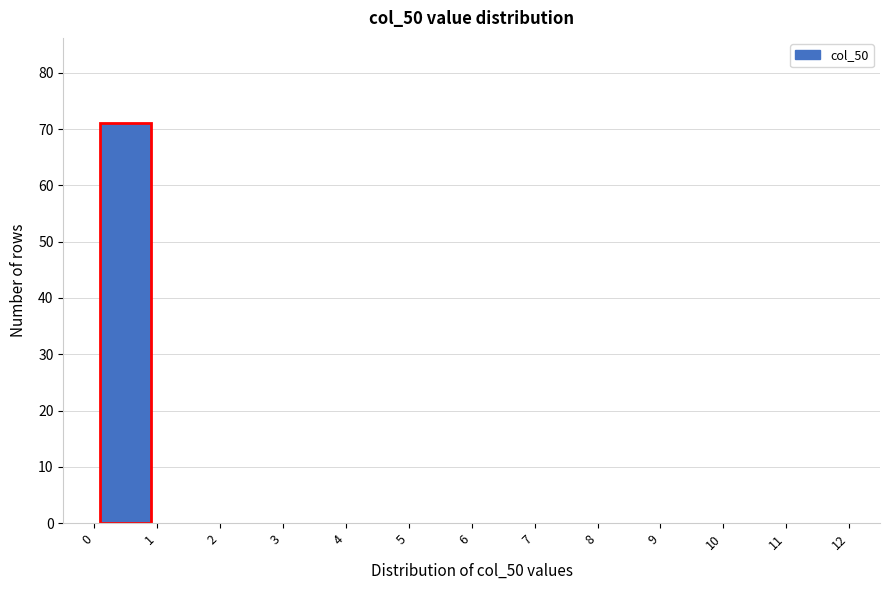

Reading left to right, transcribe this chart: for each bar, give the range it covers on the x-axis and its height. The values are not printed on the chart, so give them approximately, as read against the axis.

0 to 1: 71
1 to 2: 0
2 to 3: 0
3 to 4: 0
4 to 5: 0
5 to 6: 0
6 to 7: 0
7 to 8: 0
8 to 9: 0
9 to 10: 0
10 to 11: 0
11 to 12: 0